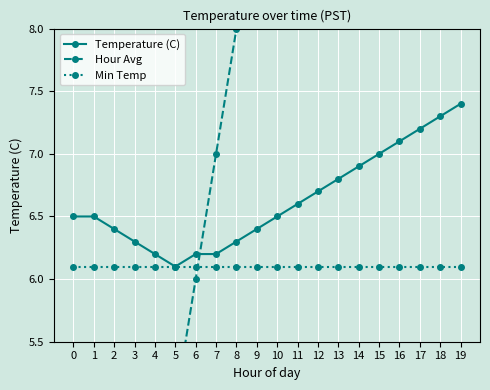

True or false: Temperature (C) has a value of 2.3 at 11.

False